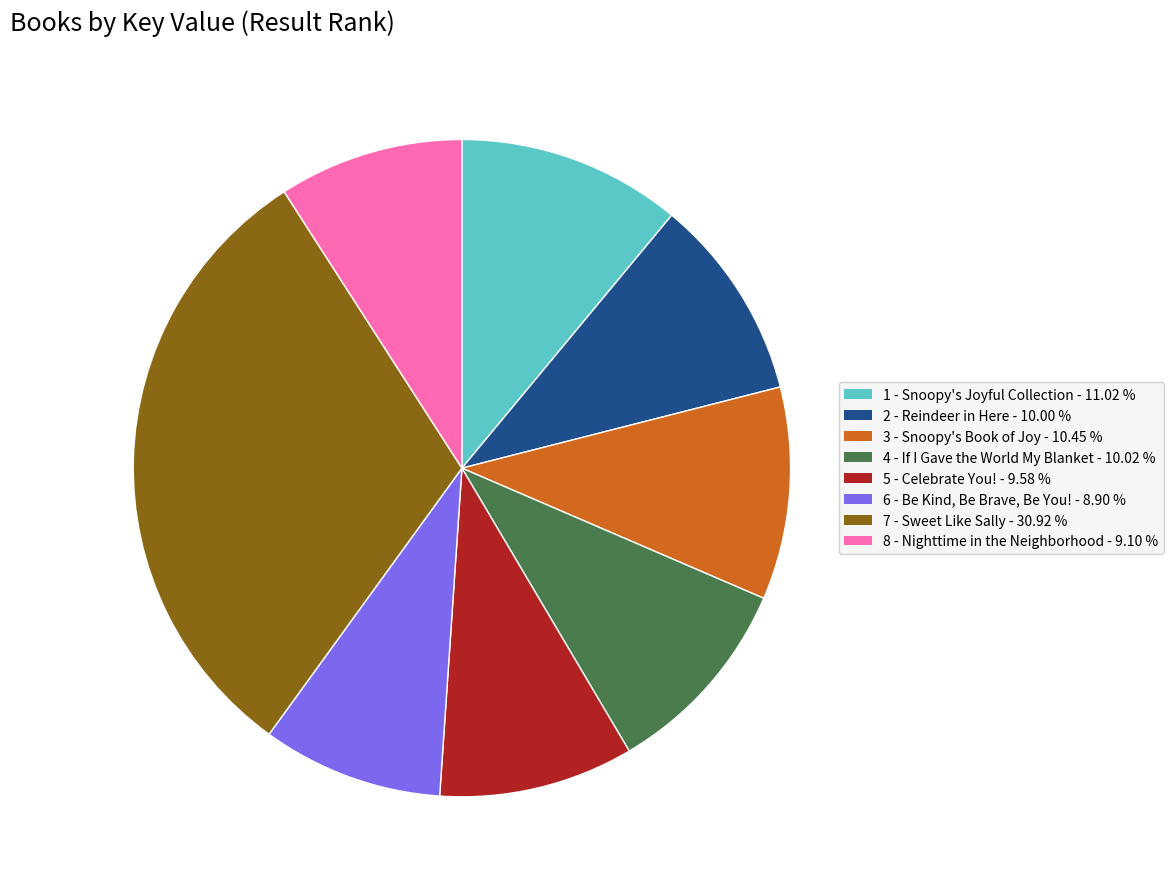

Is there any slice that represents more than half of the pie?

No